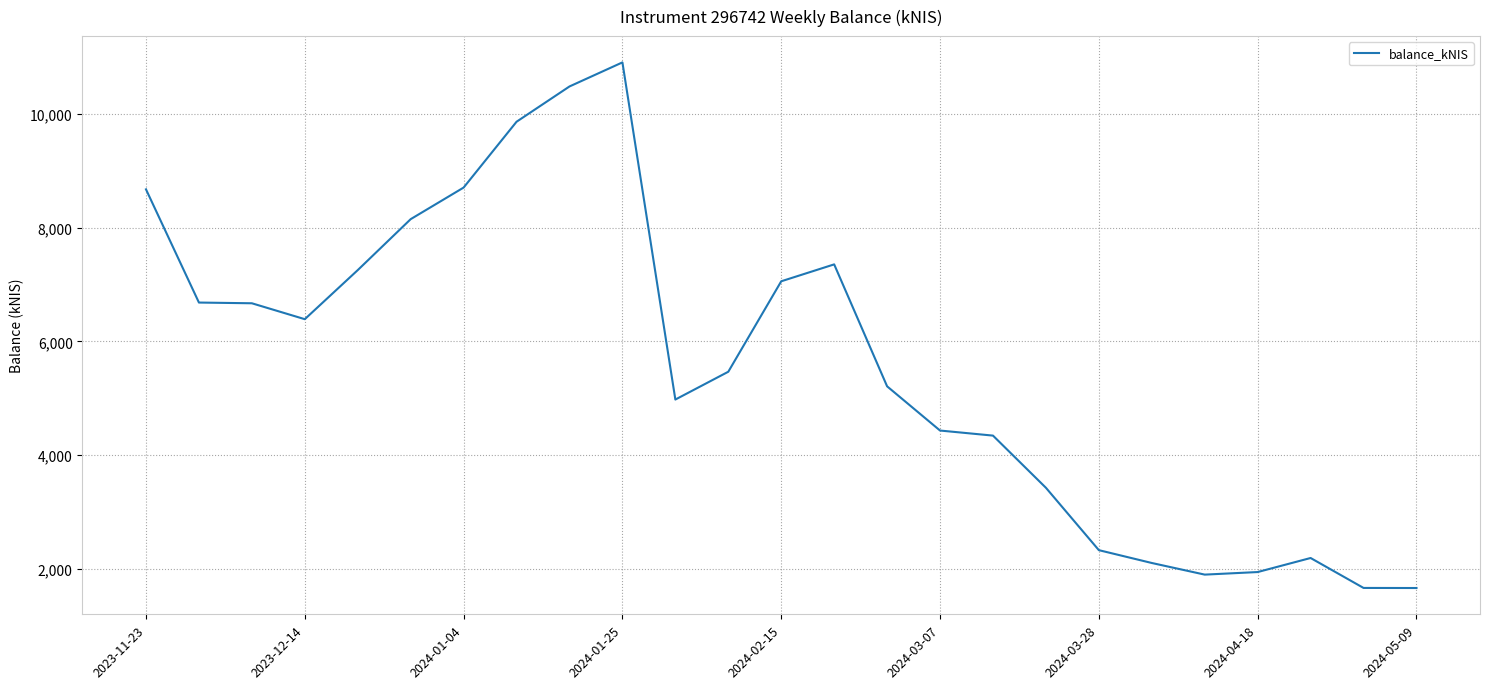

What is the smallest value displayed?

1656.9